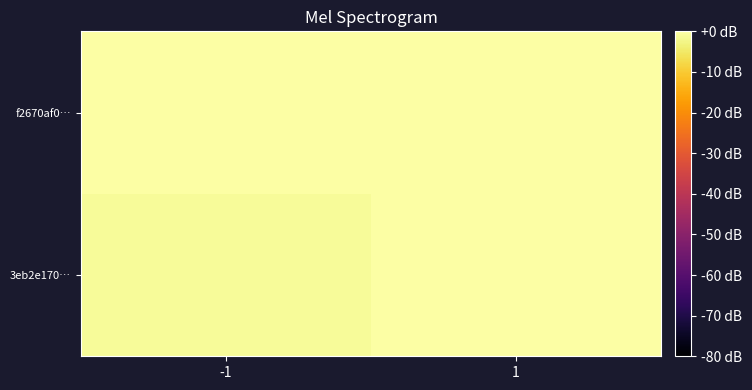

Reading left to right, what are all the values shown in this chart?

3eb2e170…: -1=-1	1=1
f2670af0…: -1=1	1=7